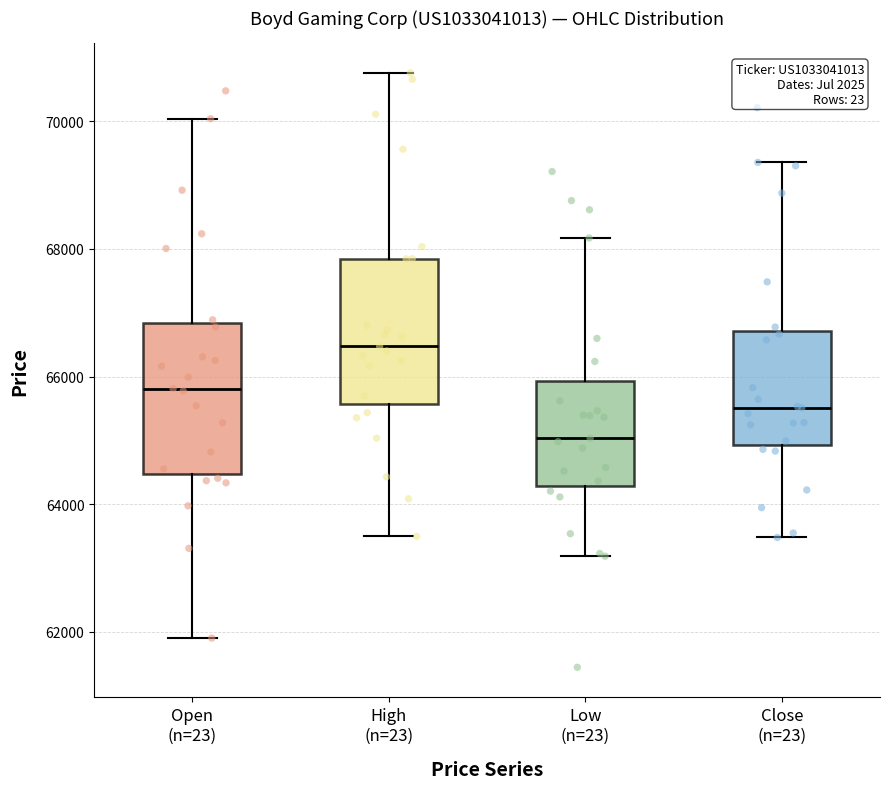

Where does the lower whisker of the box for Close (n=23) end on the y-axis? The values are not printed on the chart, so give them approximately, as read against the axis.

63400